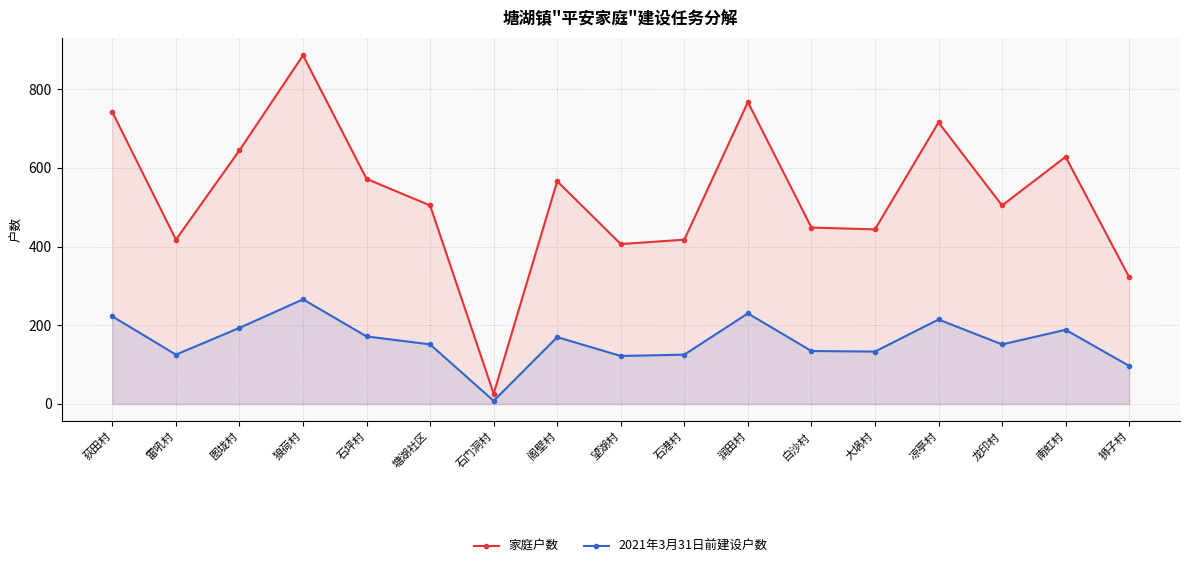

Which series has the widest spread of values?

家庭户数